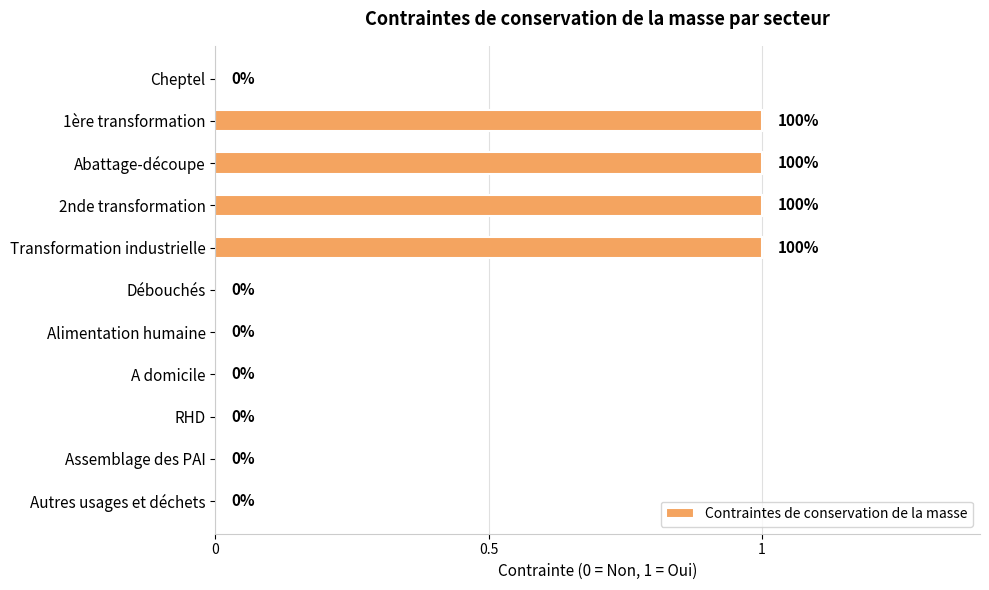

Does the chart contain stacked bars?

No